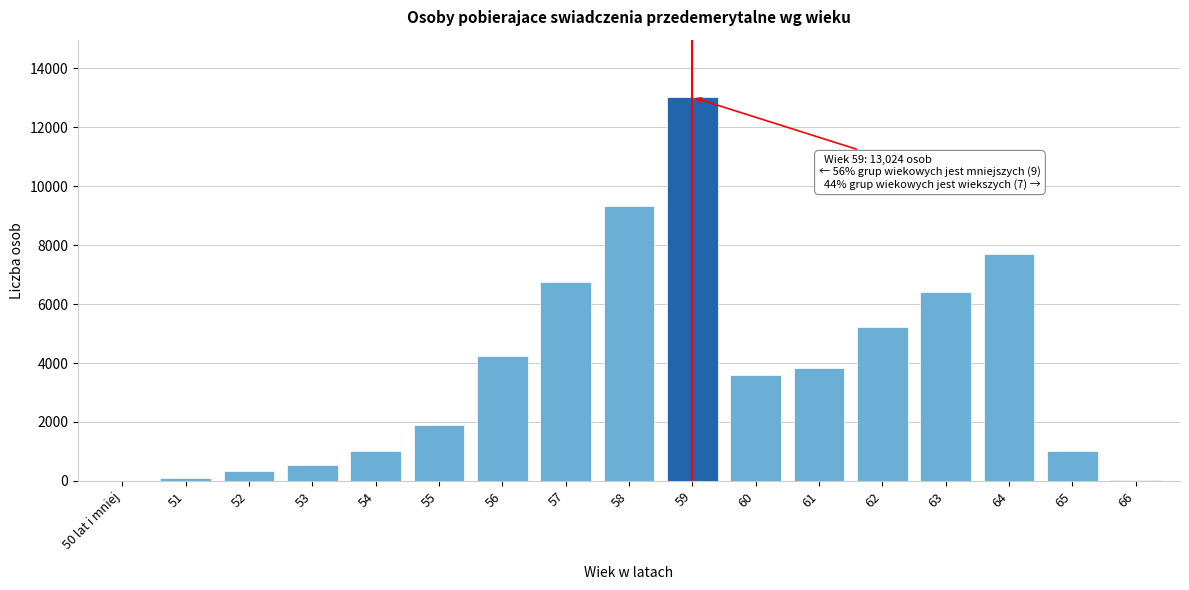

The value at 57 is 6746. True or false?

True